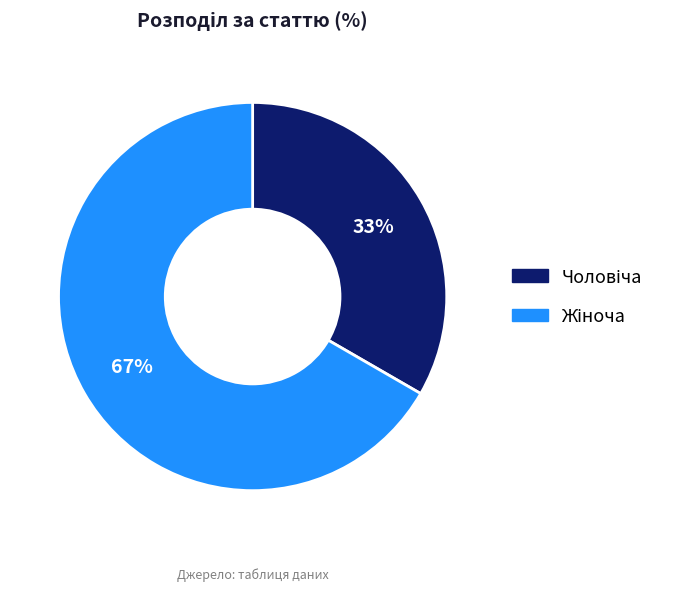

To the nearest percent, what is the average slice percentage?

50%